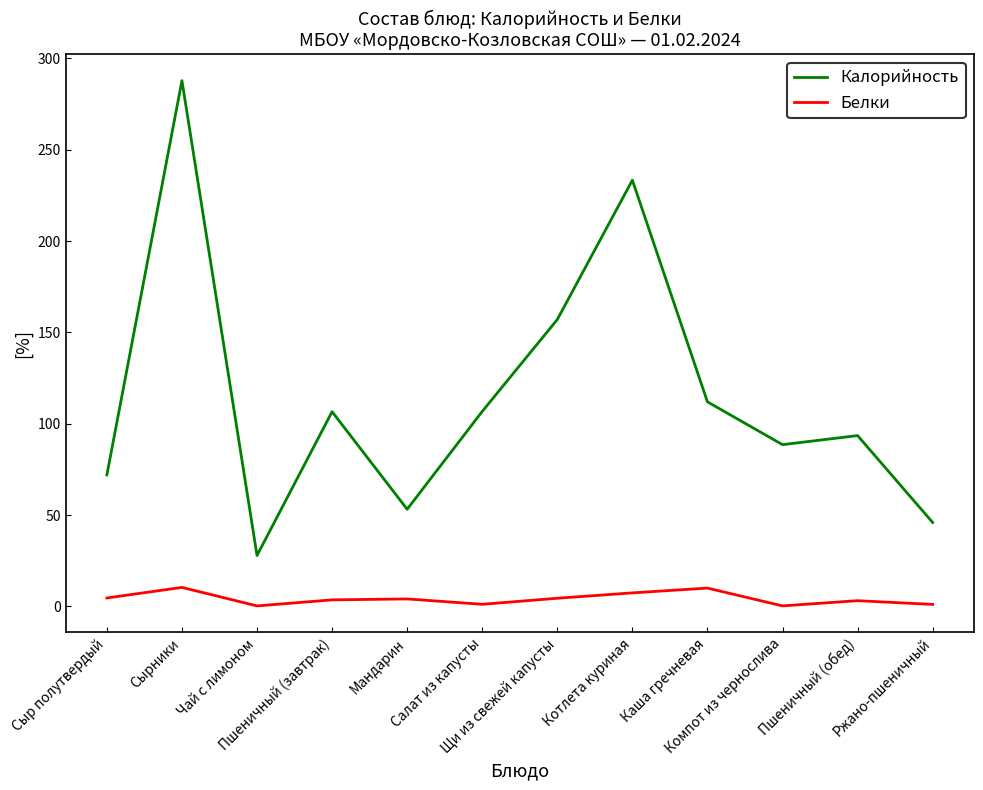

True or false: Белки and Калорийность cross at least once.

False